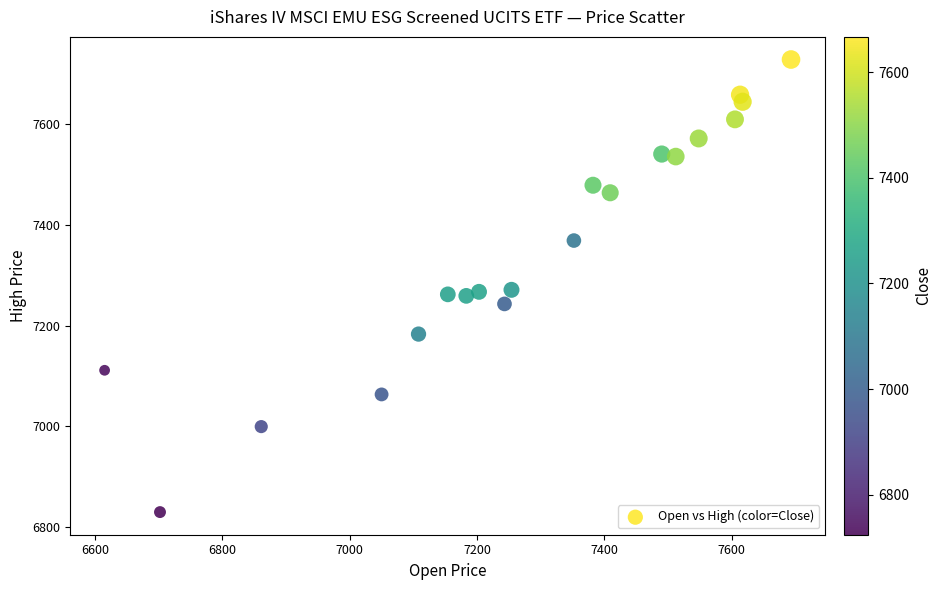

What is the range of X values (max minus min)?

1078